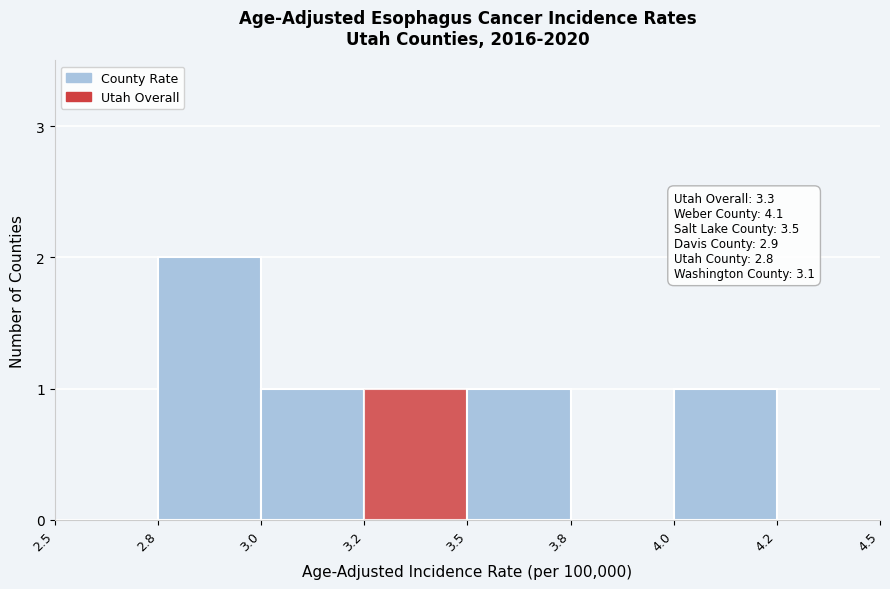

Reading right to left, transcribe all the data shown in this chart.

4.2=0	4.0=1	3.8=0	3.5=1	3.2=1	3.0=1	2.8=2	2.5=0